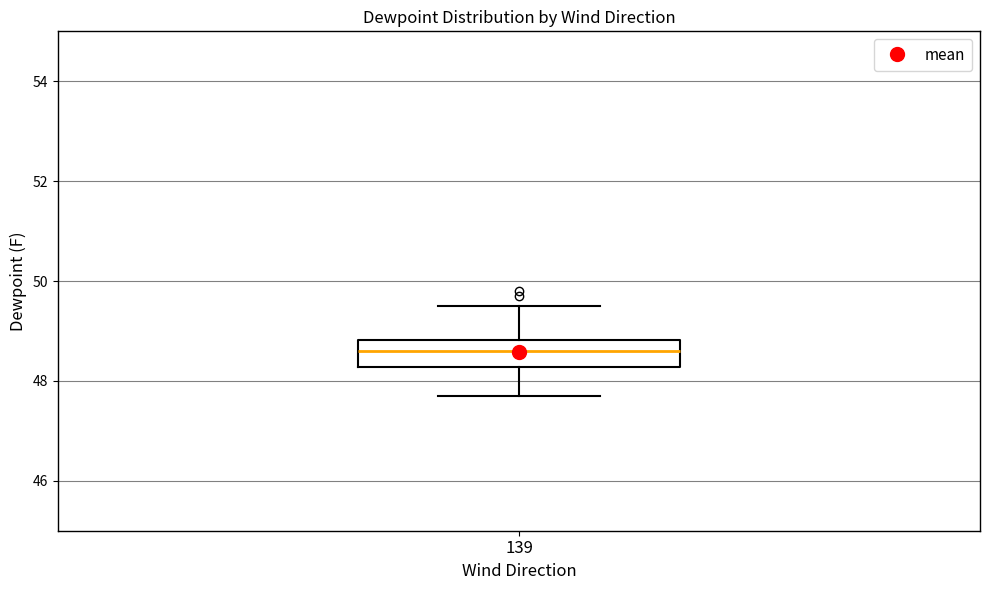

Read this box plot against the y-axis: the position of the median line, the range covered by the box, and the ends of both whiskers. The values are not printed on the chart, so give them approximately, as read against the axis.

median 48.6, box 48.2 to 48.8, whiskers 47.8 to 49.6